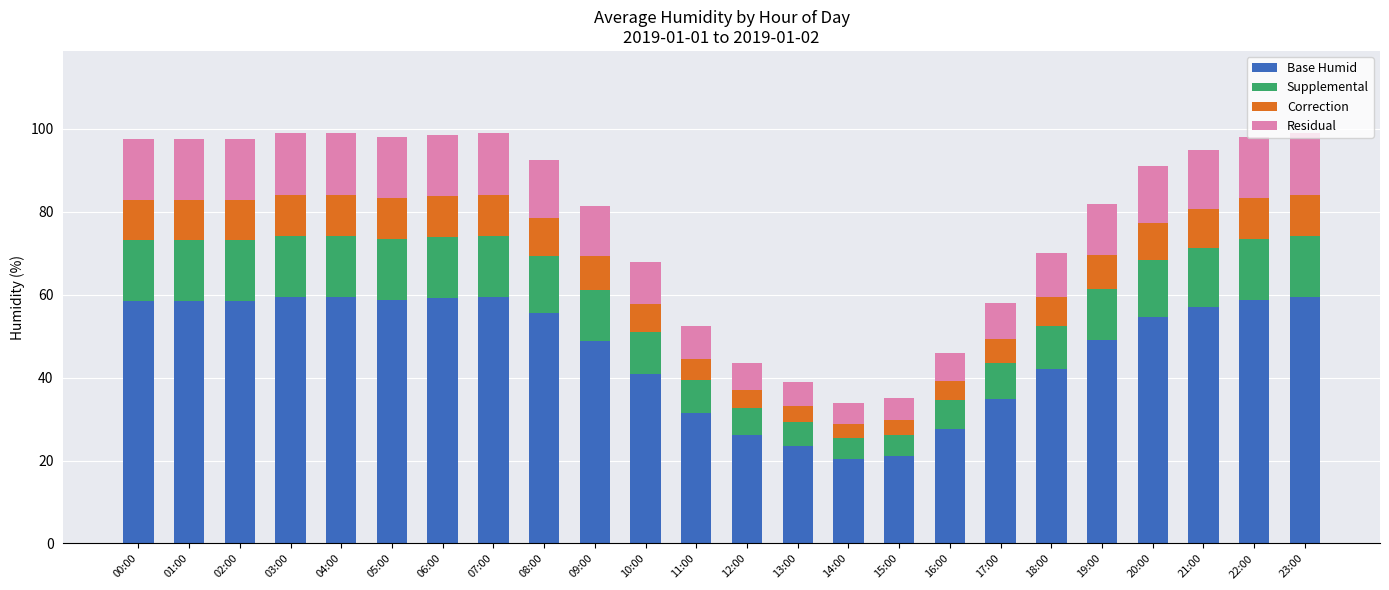

What is the lowest value of the Base Humid series?

20.4